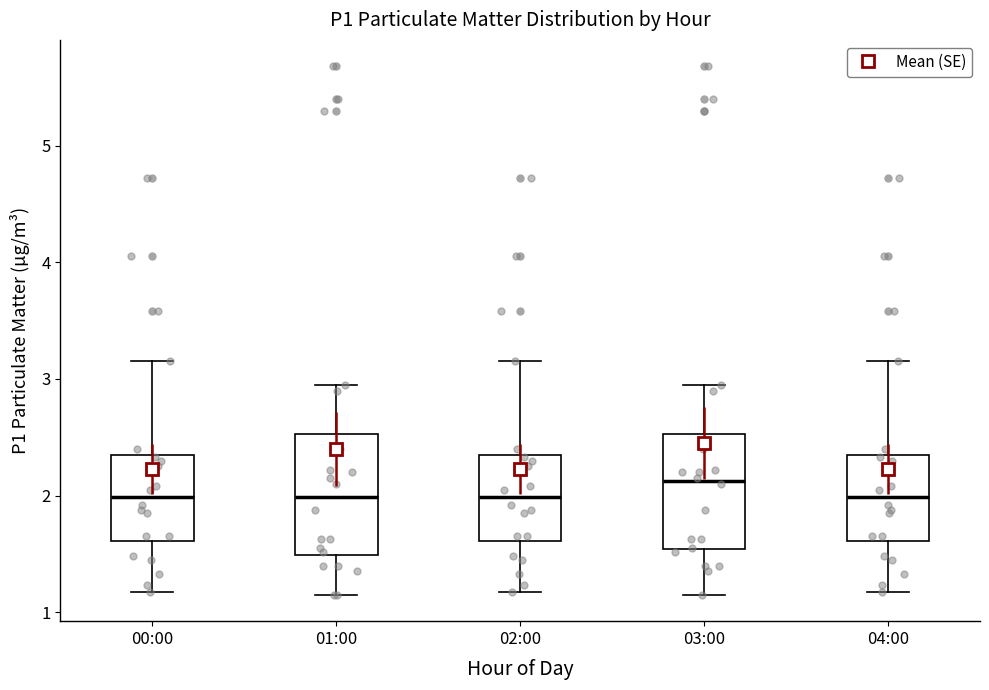

Reading left to right, read every box against the y-axis: the position of its median line, the range the box covers, and the ends of its whiskers. The values are not printed on the chart, so give them approximately, as read against the axis.

00:00: median 2.0, box 1.6 to 2.3, whiskers 1.2 to 3.2
01:00: median 2.0, box 1.5 to 2.5, whiskers 1.2 to 3.0
02:00: median 2.0, box 1.6 to 2.3, whiskers 1.2 to 3.2
03:00: median 2.1, box 1.5 to 2.5, whiskers 1.2 to 3.0
04:00: median 2.0, box 1.6 to 2.3, whiskers 1.2 to 3.2